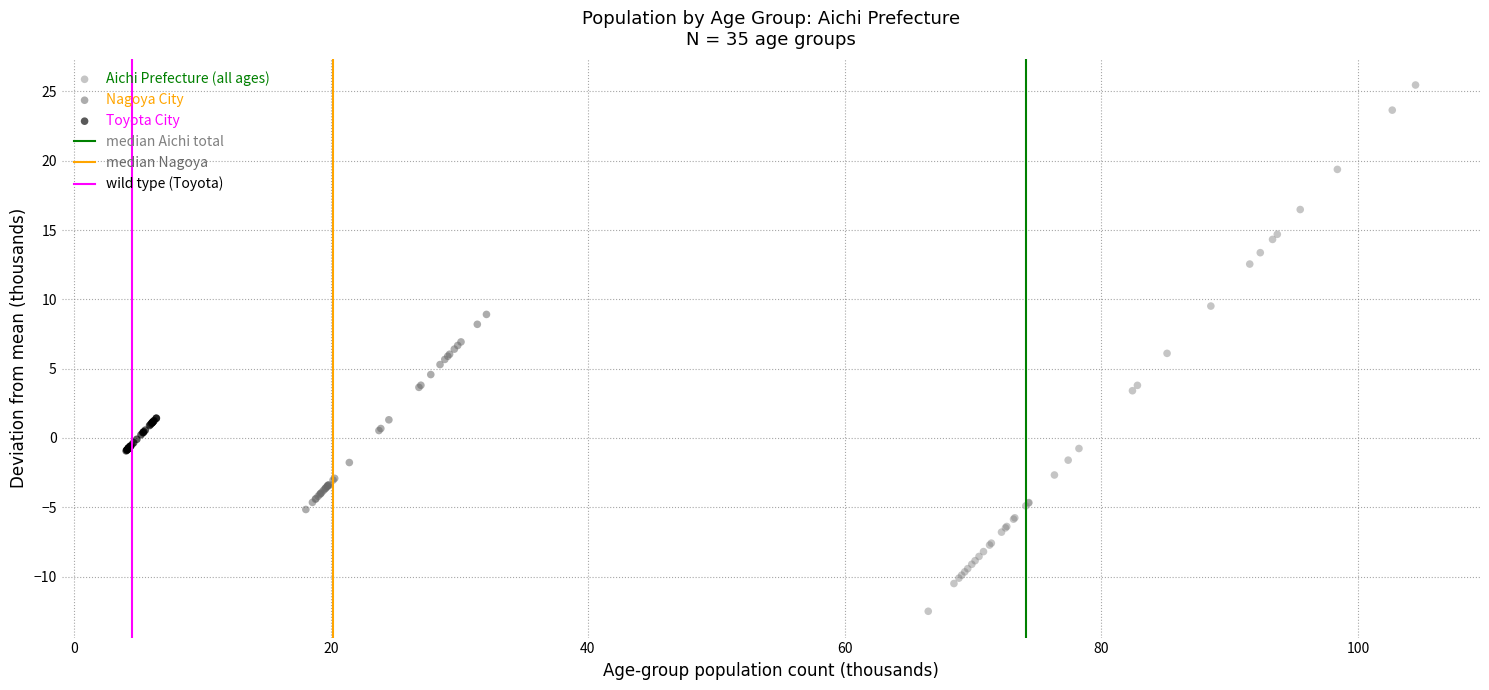

Which series has the widest spread of Y values?

Aichi Prefecture (all ages)